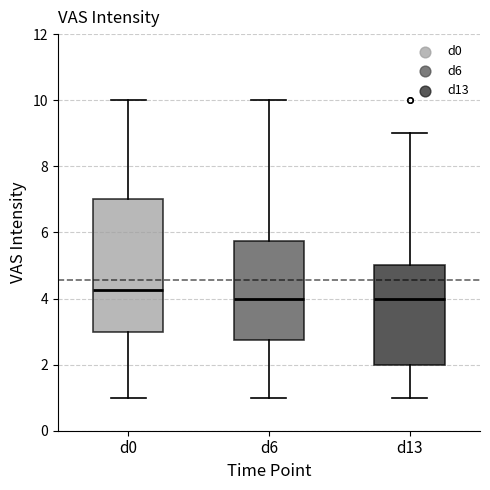

Where does the lower whisker of the box for d13 end on the y-axis? The values are not printed on the chart, so give them approximately, as read against the axis.

1.0